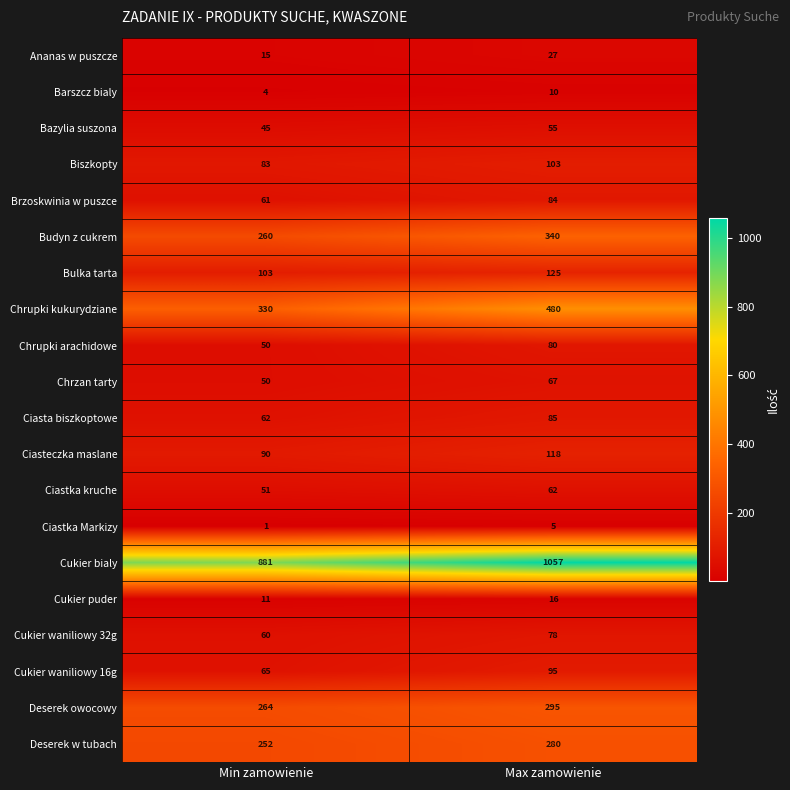

Which label corresponds to the largest value in the chart?

Max zamowienie